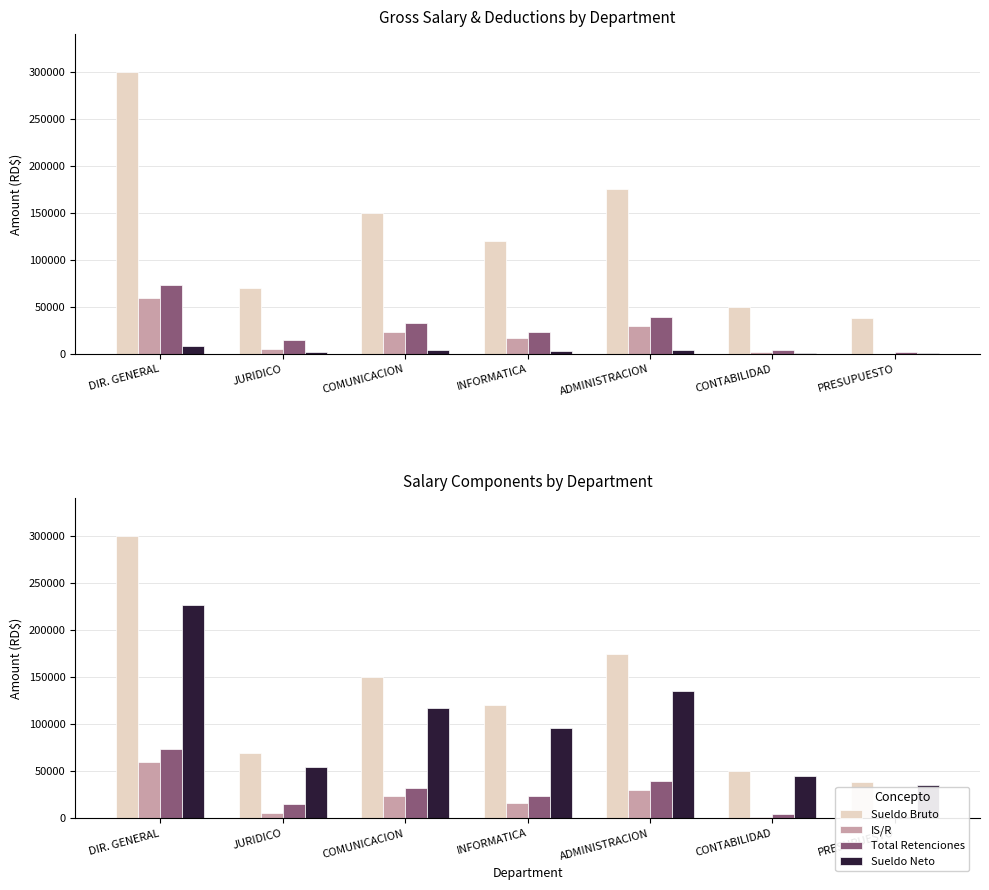

What is the label of the 4th bar from the left?

INFORMATICA